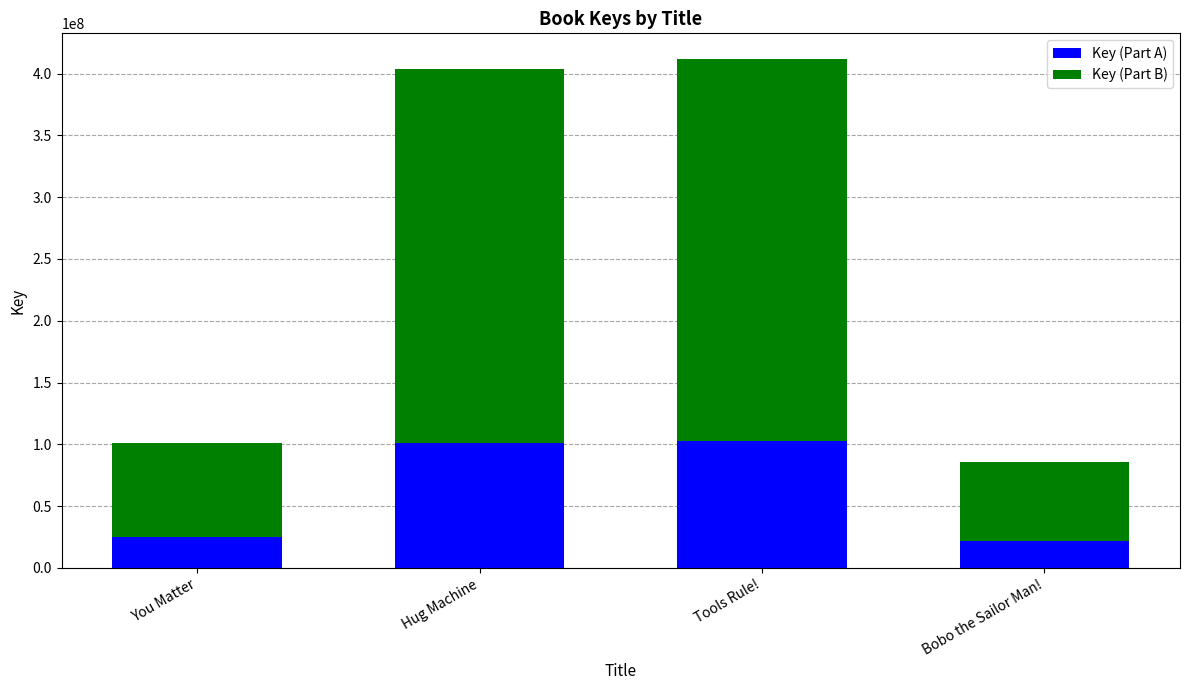

Where is Key (Part A) nearest to the value 62235618?

You Matter